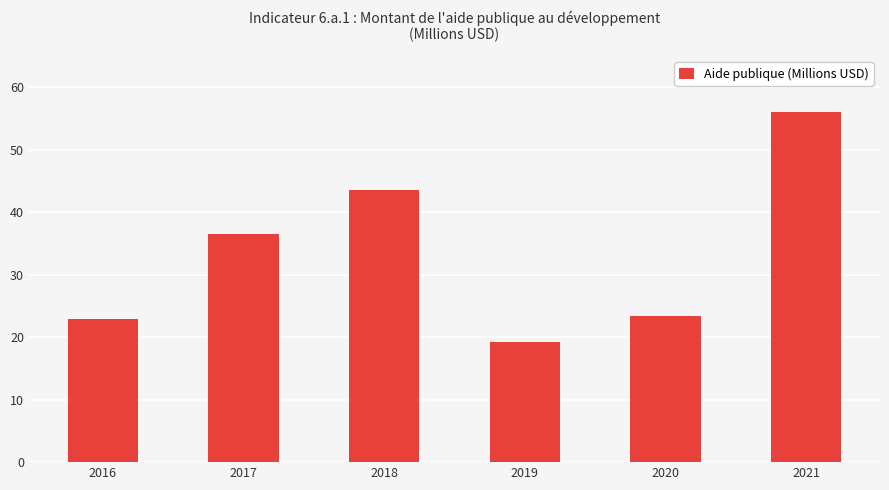

Is it true that the value at 2020 is 13.1?

False